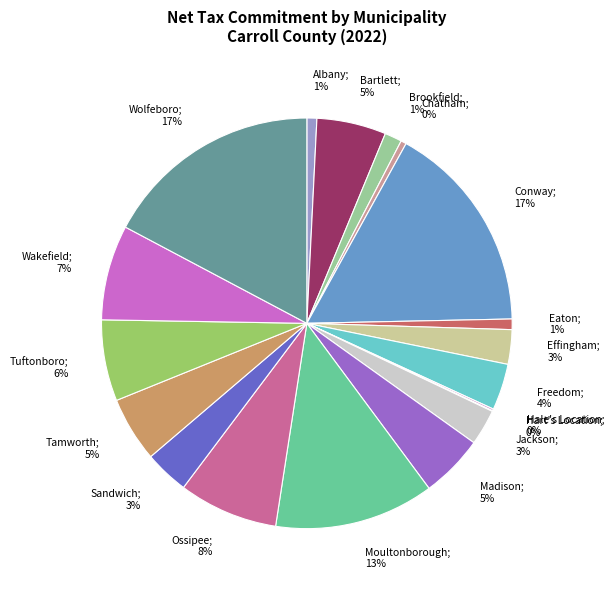

To the nearest percent, what is the average slice percentage?

5%